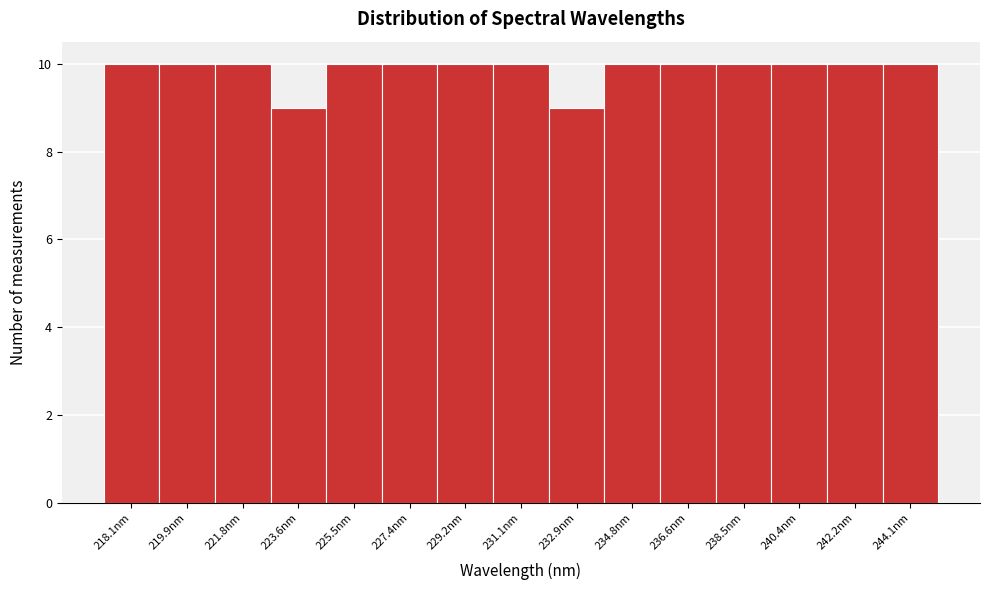

Reading left to right, extract all data points from this chart.

10	10	10	9	10	10	10	10	9	10	10	10	10	10	10